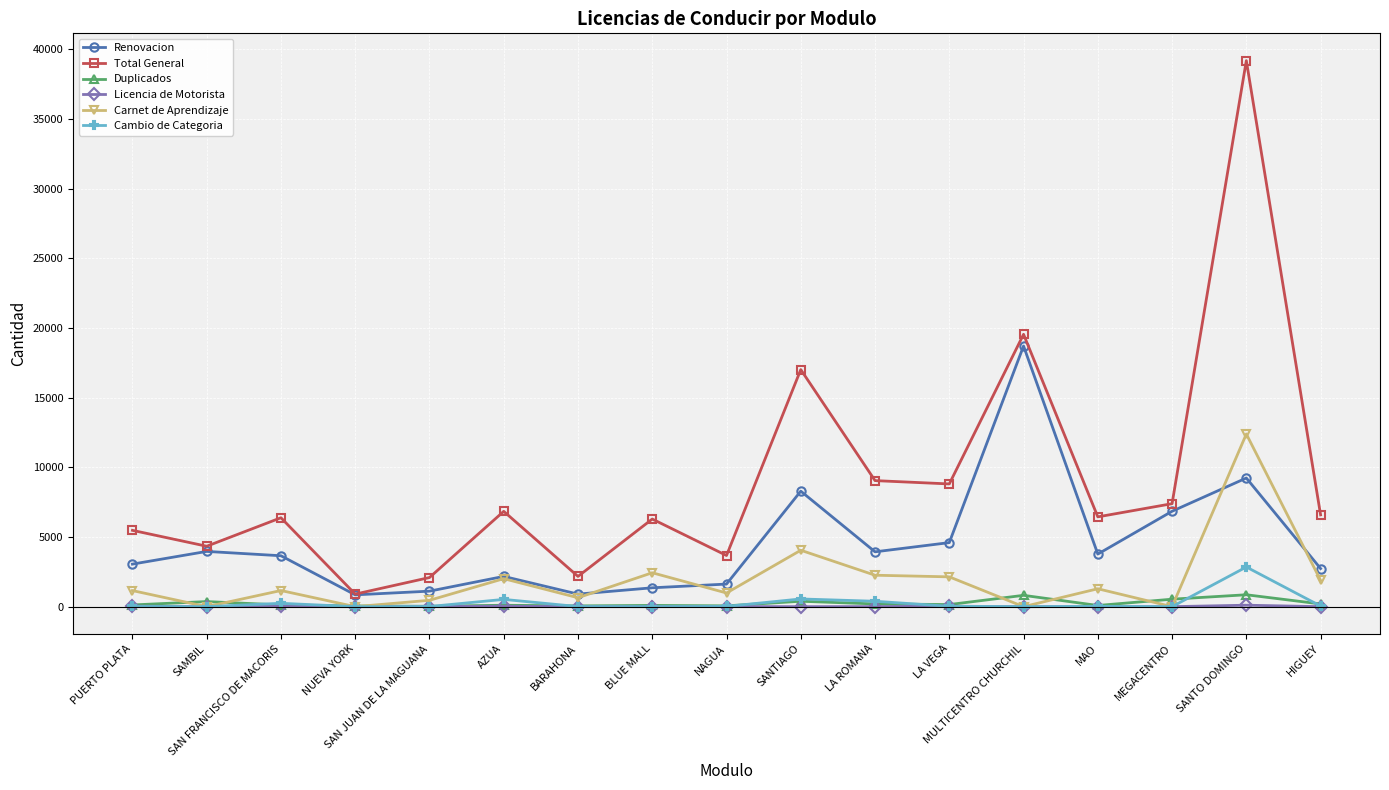

How many values in the Total General series are below 6443?

8